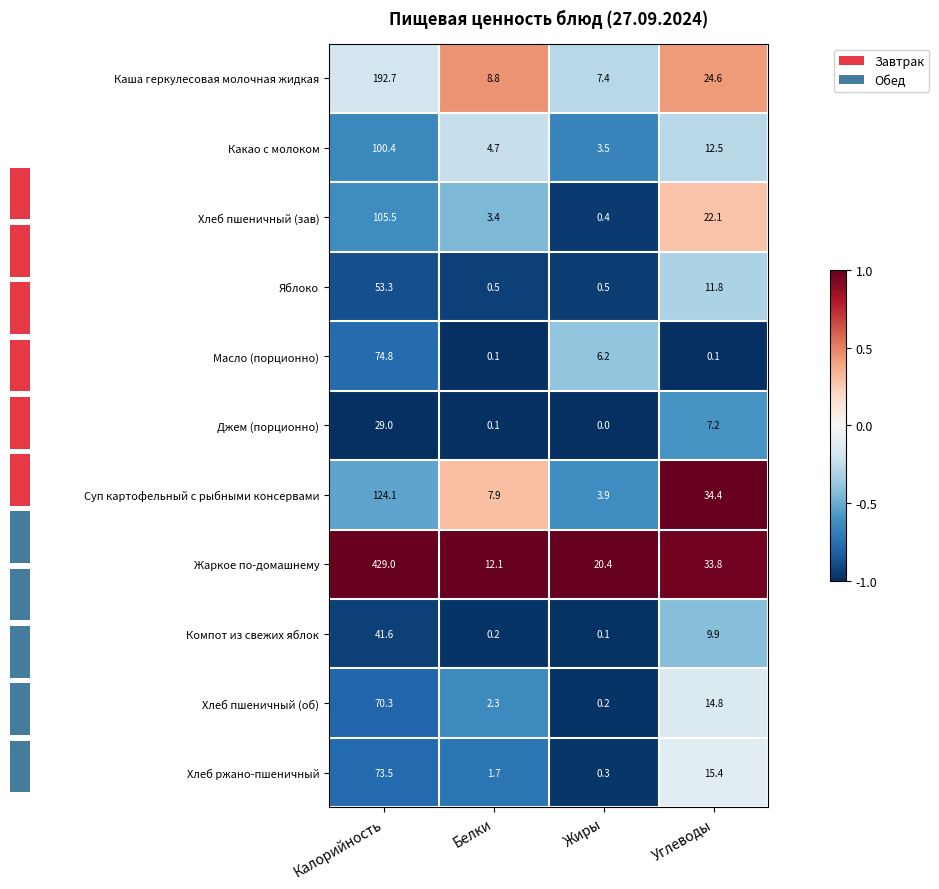

Reading left to right, extract all data points from this chart.

Каша геркулесовая молочная жидкая: Калорийность=192.7	Белки=8.8	Жиры=7.4	Углеводы=24.6
Какао с молоком: Калорийность=100.4	Белки=4.7	Жиры=3.5	Углеводы=12.5
Хлеб пшеничный (зав): Калорийность=105.5	Белки=3.4	Жиры=0.4	Углеводы=22.1
Яблоко: Калорийность=53.3	Белки=0.5	Жиры=0.5	Углеводы=11.8
Масло (порционно): Калорийность=74.8	Белки=0.1	Жиры=6.2	Углеводы=0.1
Джем (порционно): Калорийность=29.0	Белки=0.1	Жиры=0.0	Углеводы=7.2
Суп картофельный с рыбными консервами: Калорийность=124.1	Белки=7.9	Жиры=3.9	Углеводы=34.4
Жаркое по-домашнему: Калорийность=429.0	Белки=12.1	Жиры=20.4	Углеводы=33.8
Компот из свежих яблок: Калорийность=41.6	Белки=0.2	Жиры=0.1	Углеводы=9.9
Хлеб пшеничный (об): Калорийность=70.3	Белки=2.3	Жиры=0.2	Углеводы=14.8
Хлеб ржано-пшеничный: Калорийность=73.5	Белки=1.7	Жиры=0.3	Углеводы=15.4